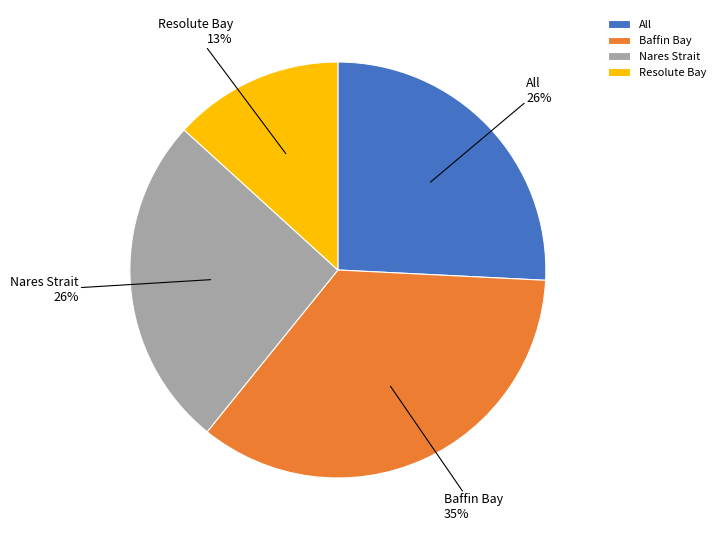

What is the ratio of the value at Resolute Bay to the value at Nares Strait?

0.5